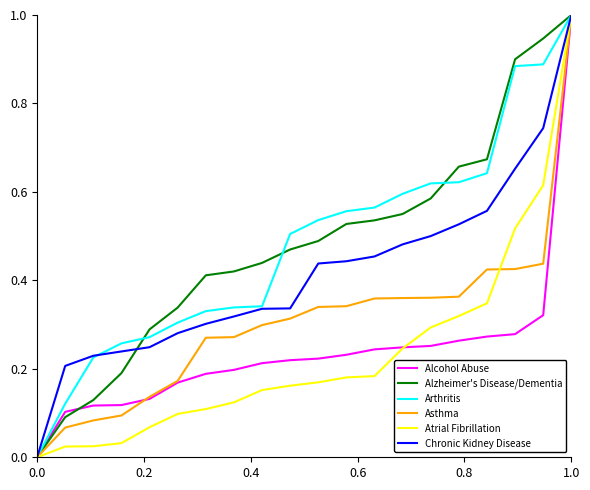

What is the maximum value for Alcohol Abuse?

1.0